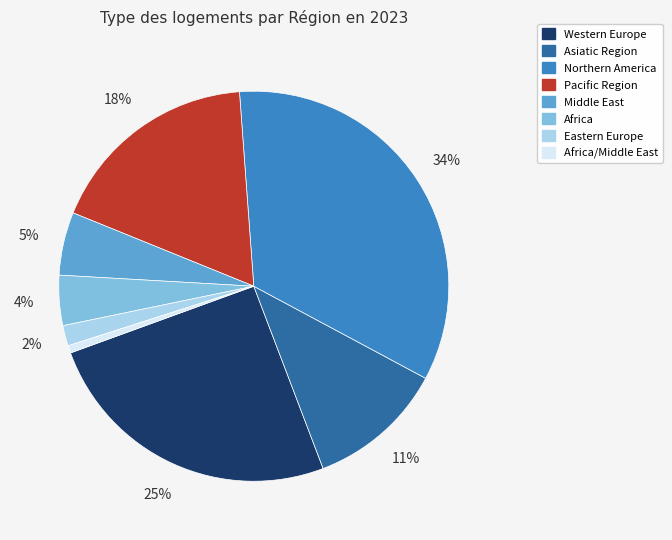

Is there a majority slice in this chart?

No